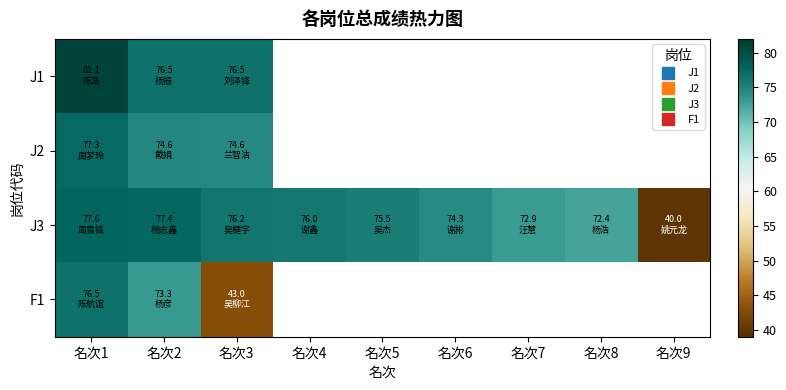

What is the total value across all series at 名次3?

270.3